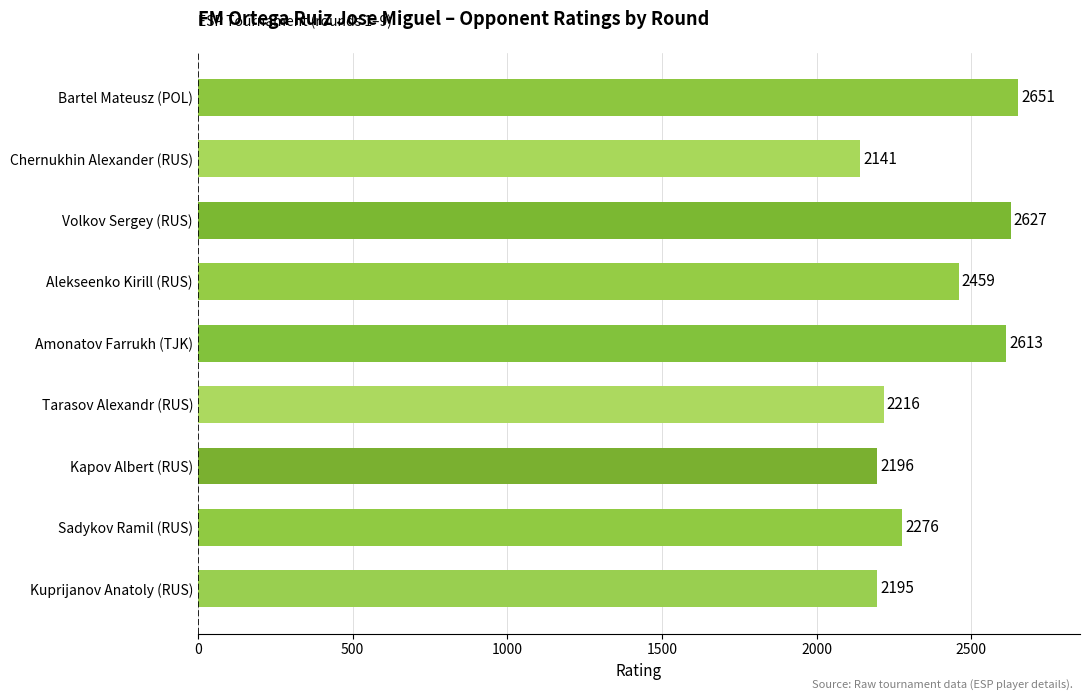

Is it true that the value at Kapov Albert (RUS) is 2196?

True